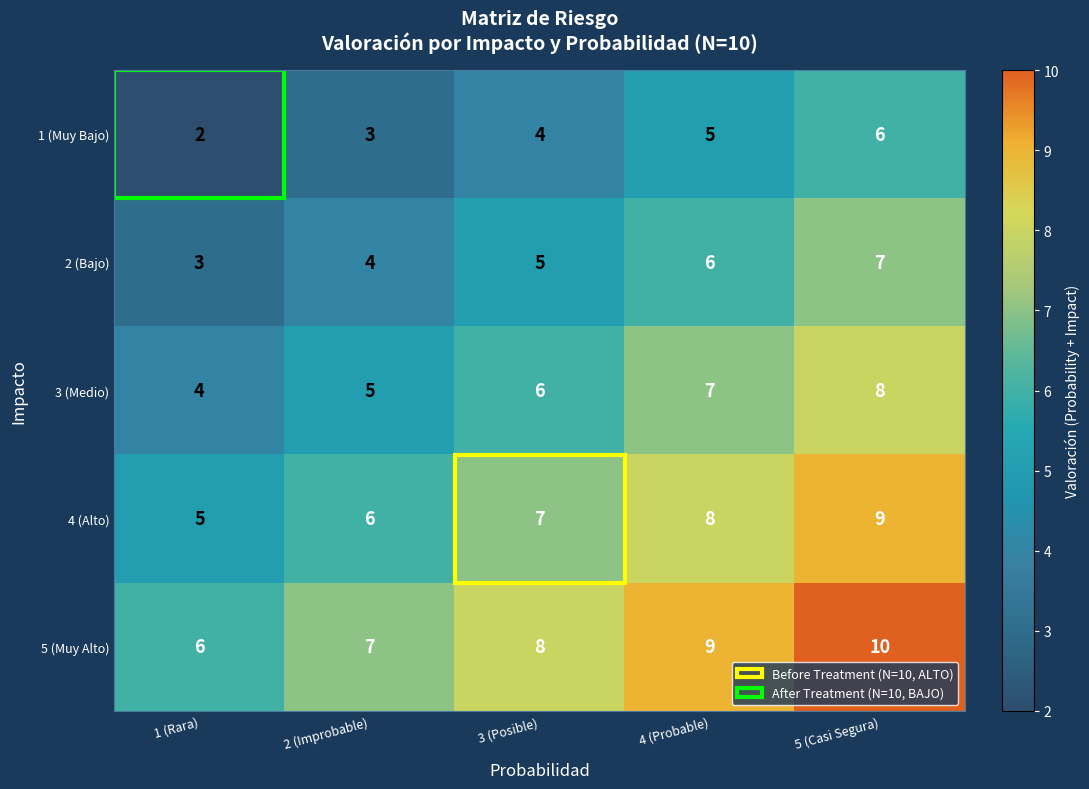

At 2 (Improbable), list the series in order from largest to smallest.

5 (Muy Alto), 4 (Alto), 3 (Medio), 2 (Bajo), 1 (Muy Bajo)